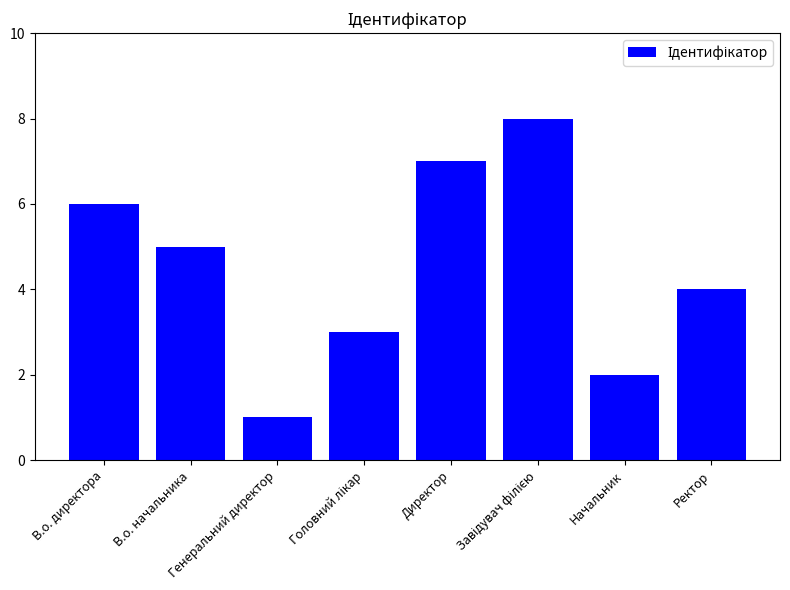

How many categories are shown in the chart?

8